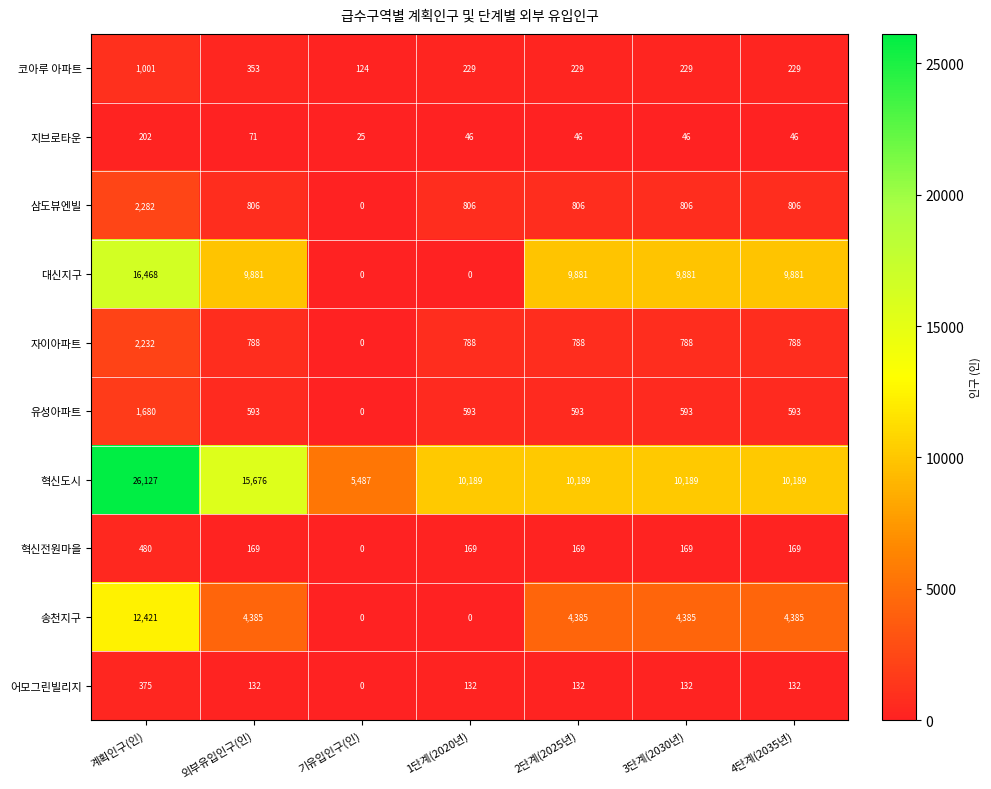

Rank the series by their maximum value, from lowest to highest.

지브로타운, 어모그린빌리지, 혁신전원마을, 코아루 아파트, 유성아파트, 자이아파트, 삼도뷰엔빌, 송천지구, 대신지구, 혁신도시